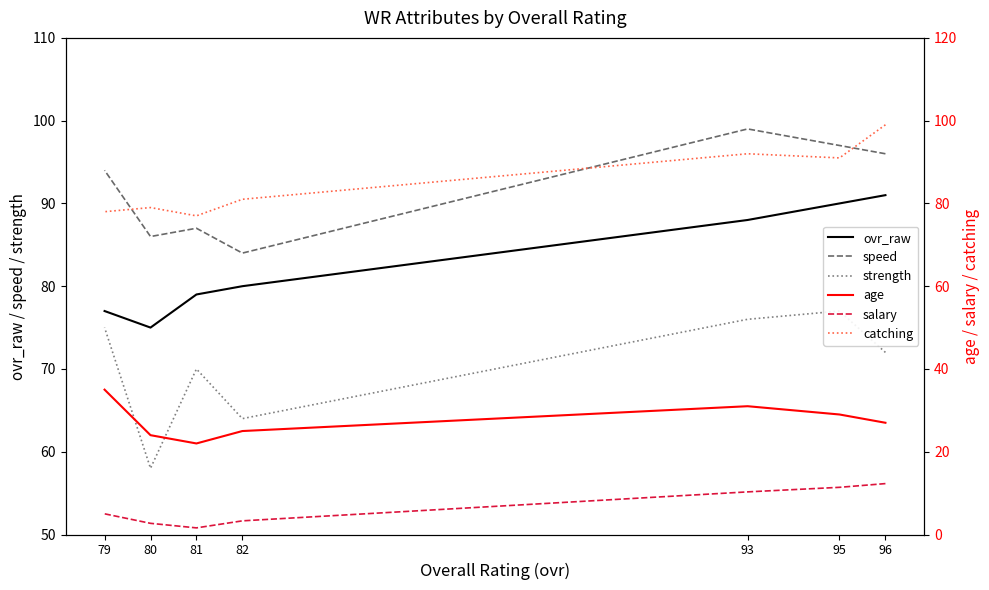

What are all the series names shown in the legend?

ovr_raw, speed, strength, age, salary, catching